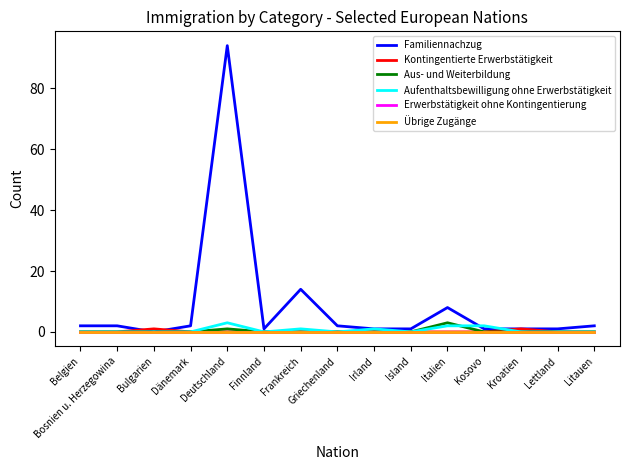

Is this an area chart (filled region under the line)?

No